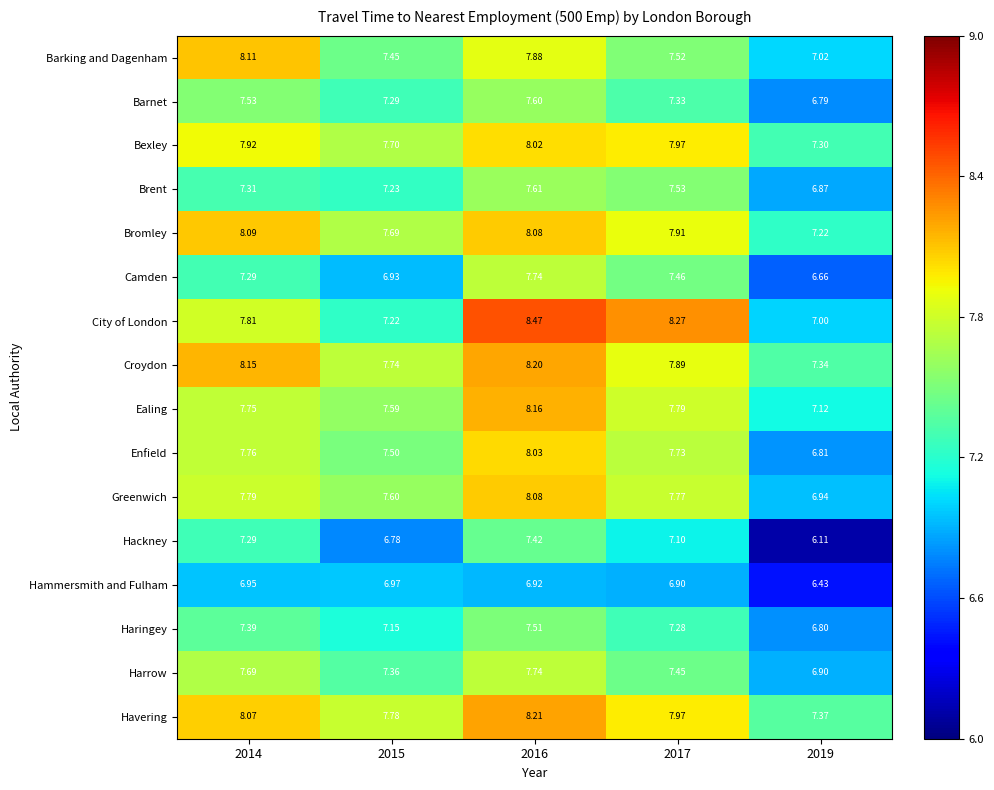

Which category has the highest value across all series?

2016